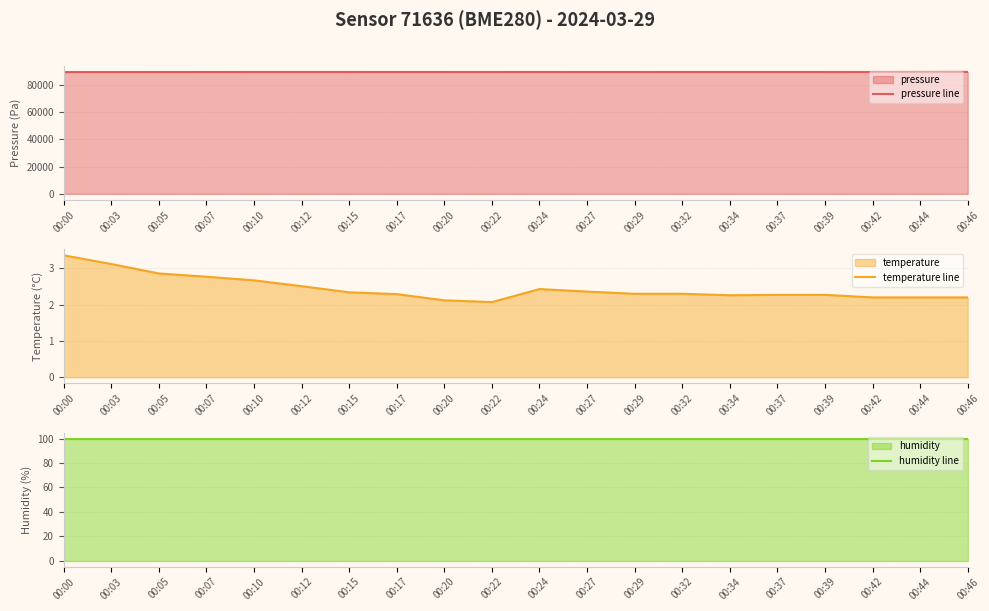

Rank the categories by pressure line value from lowest to highest.

00:03, 00:00, 00:05, 00:07, 00:15, 00:12, 00:10, 00:17, 00:27, 00:29, 00:20, 00:22, 00:34, 00:24, 00:32, 00:37, 00:39, 00:42, 00:44, 00:46